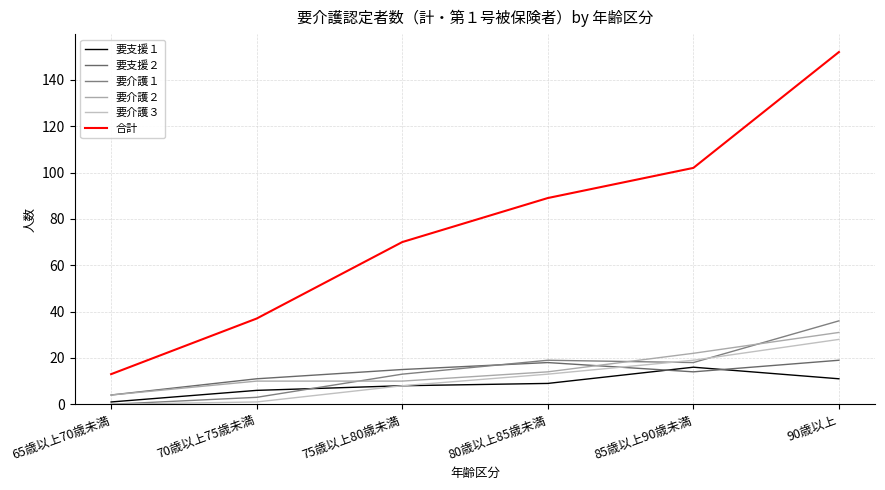

What is the average value of the 要介護３ series?

12